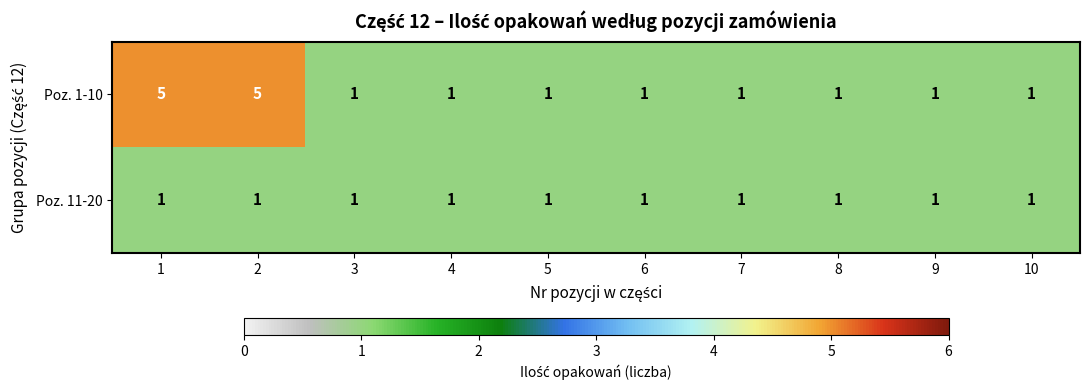

Which series has the largest total across all categories?

Poz. 1-10